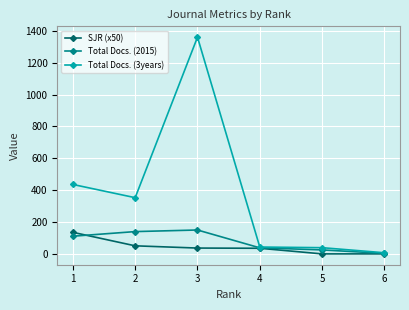

True or false: Total Docs. (2015) and Total Docs. (3years) cross at least once.

False